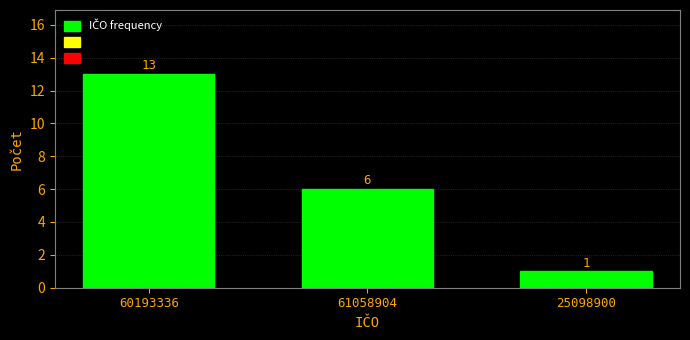

Reading right to left, extract all data points from this chart.

1	6	13